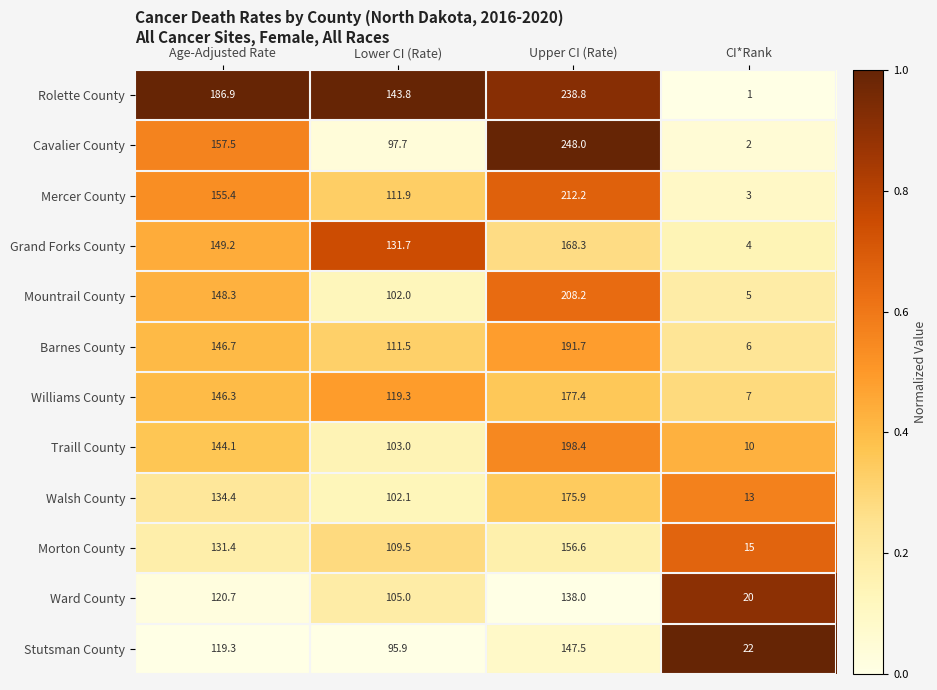

What is the average value of the Rolette County series?

142.6